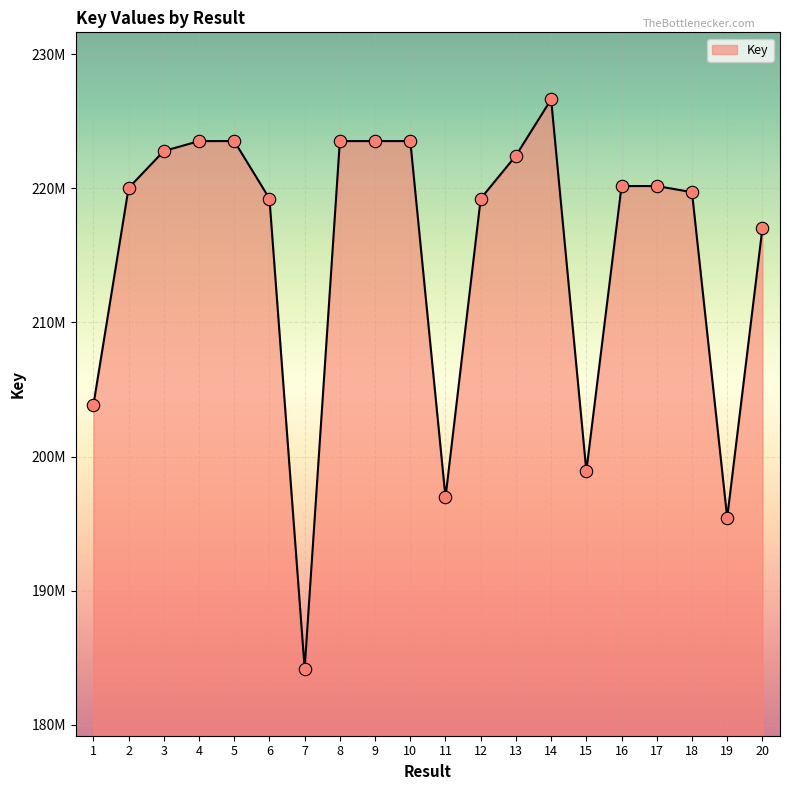

What is the ratio of the value at 14 to the value at 9?

1.0